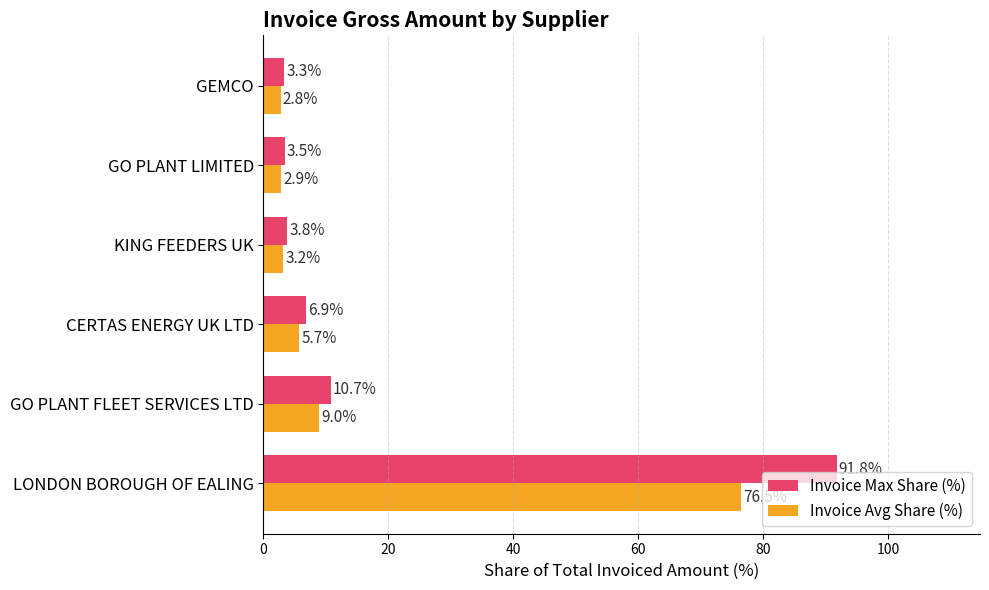

What is the difference between the maximum and second lowest values in the Invoice Max Share (%) series?

88.3